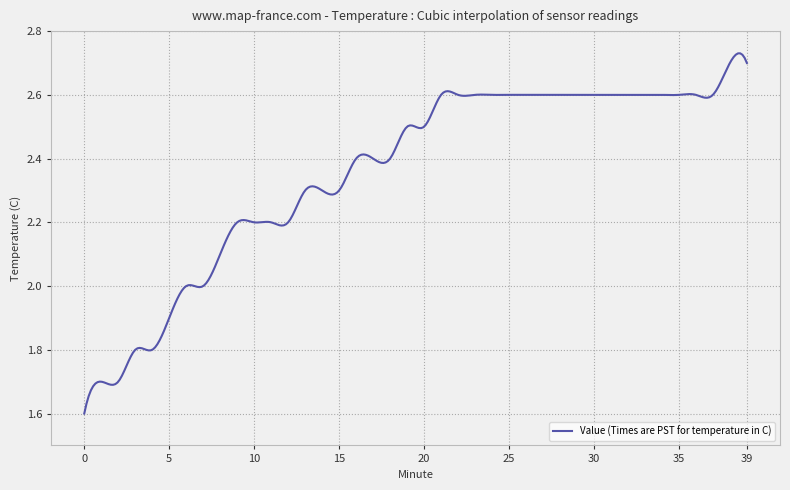

What is the difference between the maximum and minimum values?

1.1